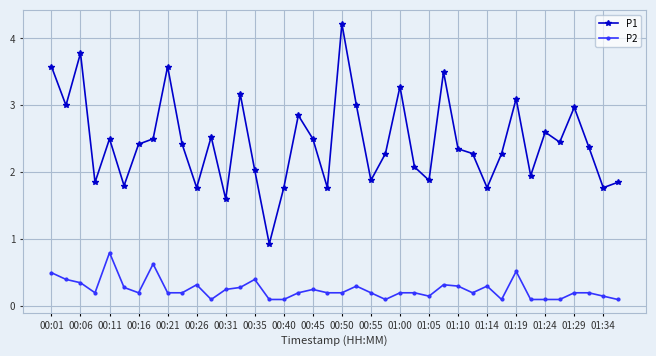

Does the chart have visible grid lines?

Yes